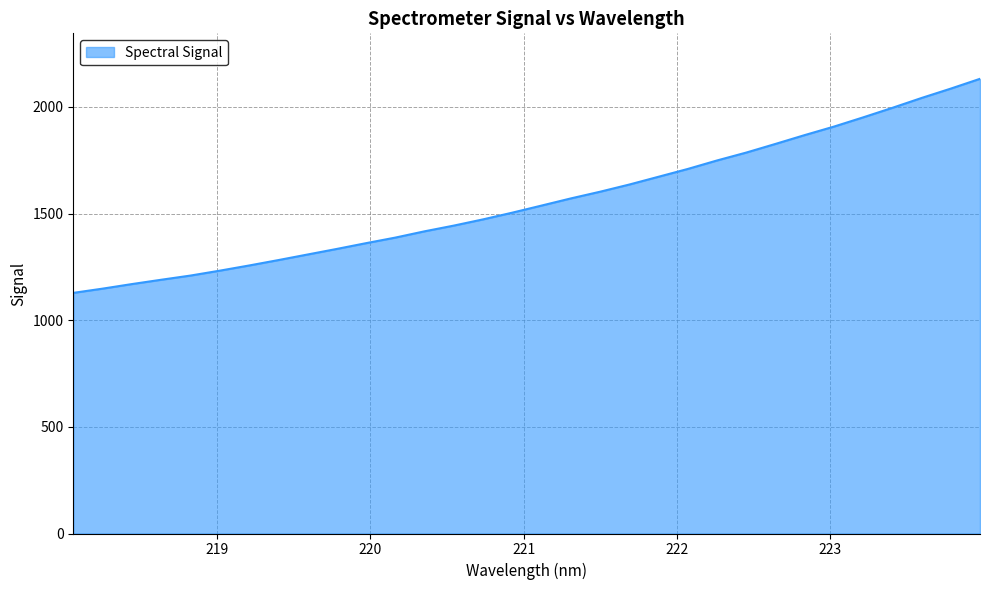

Does the chart display data point markers on the line(s)?

No